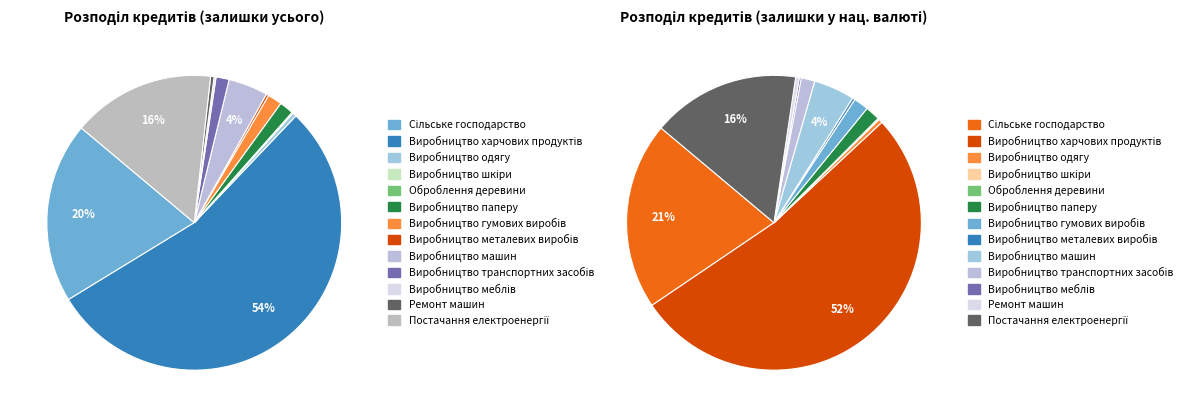

Which category accounts for the majority?

Виробництво харчових продуктів